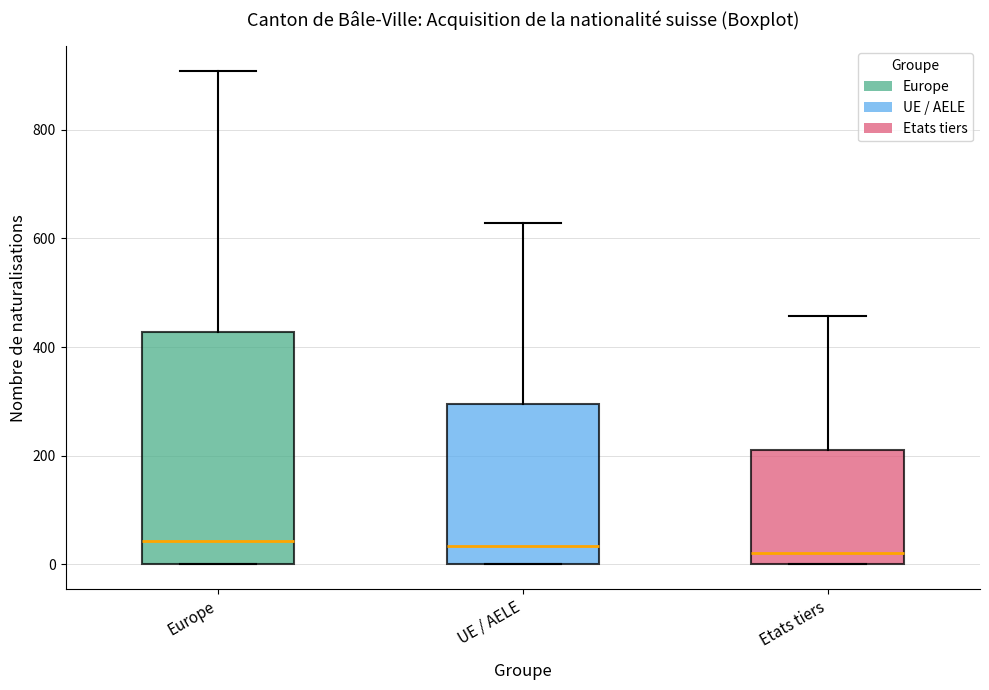

Reading left to right, transcribe this box plot: for each box, give where its median line is, the range the box spans, and where its two whiskers end, as read against the y-axis. The values are not printed on the chart, so give them approximately, as read against the axis.

Europe: median 40, box 0 to 420, whiskers 0 to 900
UE / AELE: median 40, box 0 to 300, whiskers 0 to 620
Etats tiers: median 20, box 0 to 220, whiskers 0 to 460